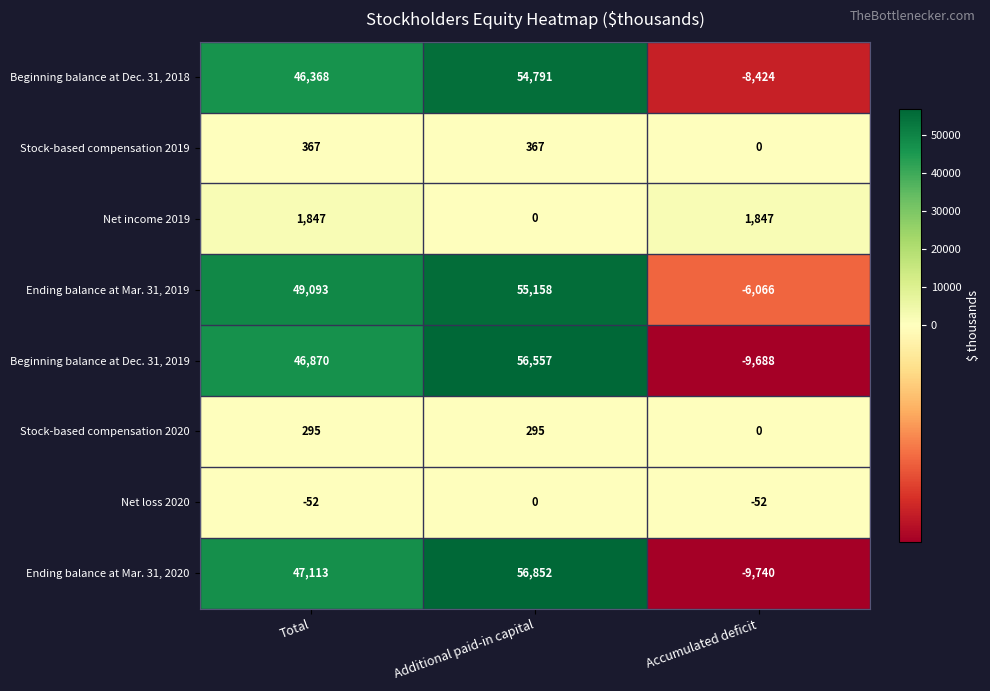

Rank the series at Total from lowest to highest value.

Net loss 2020, Stock-based compensation 2020, Stock-based compensation 2019, Net income 2019, Beginning balance at Dec. 31, 2018, Beginning balance at Dec. 31, 2019, Ending balance at Mar. 31, 2020, Ending balance at Mar. 31, 2019